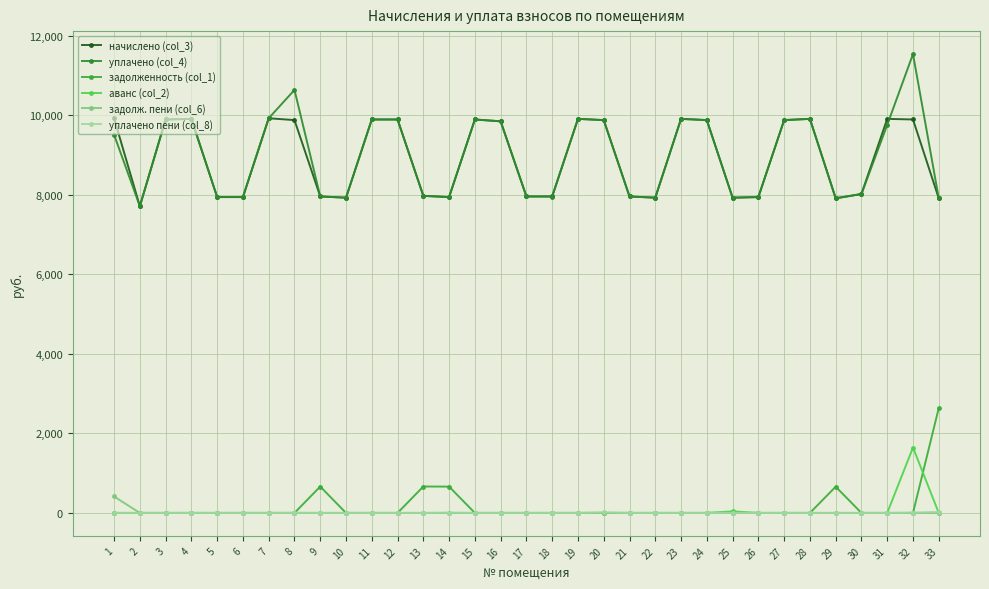

How many lines are shown in the chart?

6